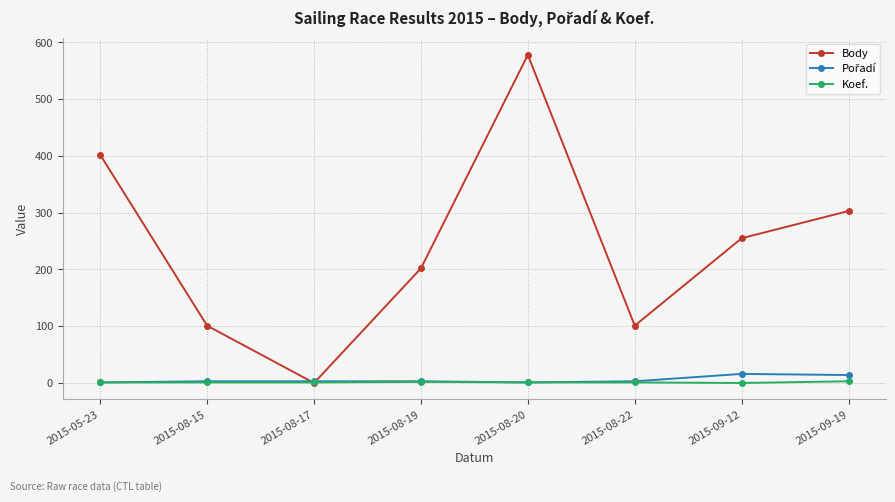

At which label does Body reach its peak?

2015-08-20